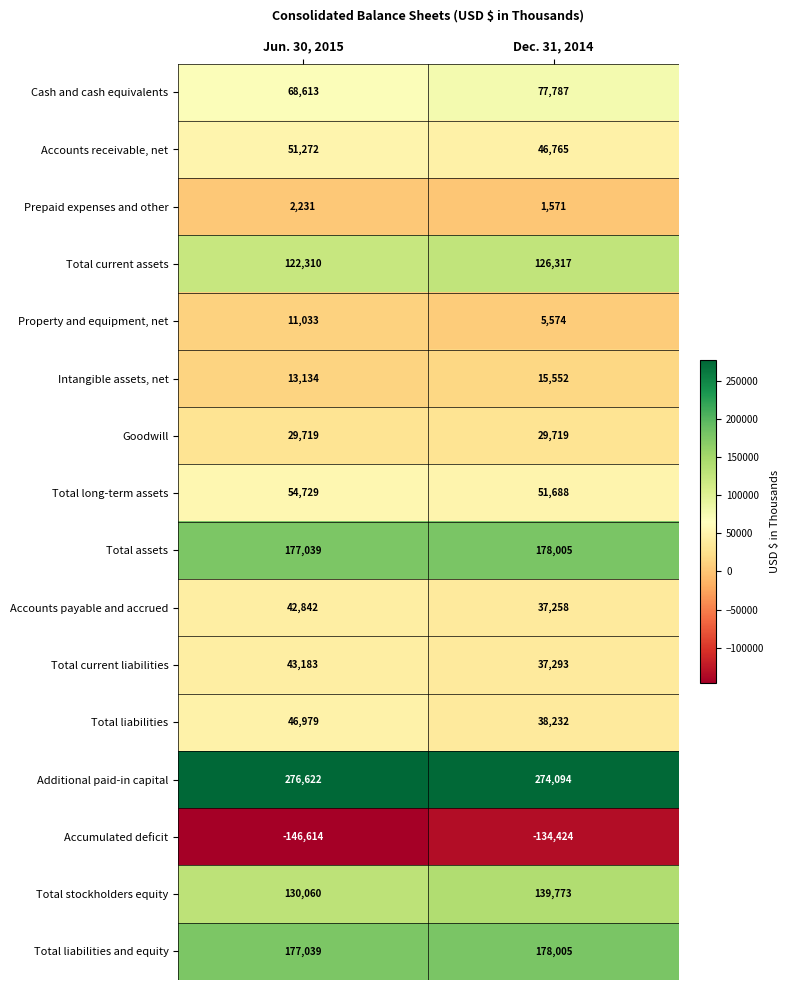

Where is Total stockholders equity nearest to the value 134916?

Jun. 30, 2015